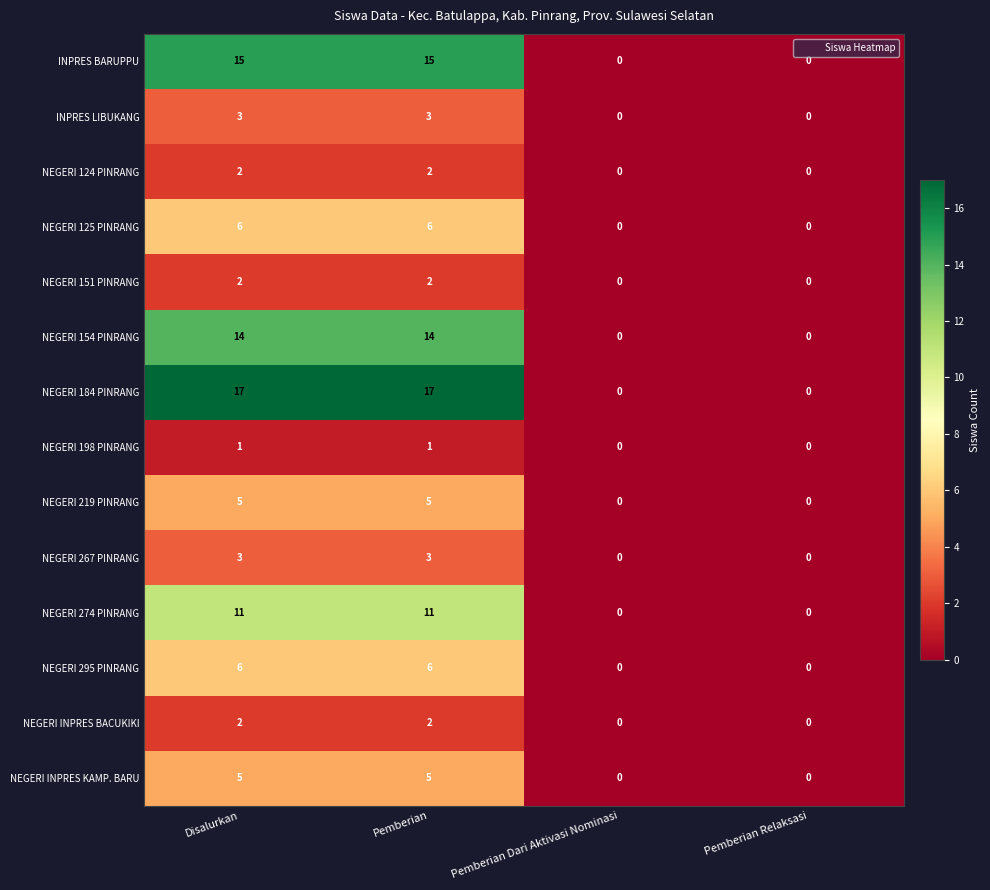

Is it true that NEGERI INPRES KAMP. BARU equals 5 at Pemberian?

True